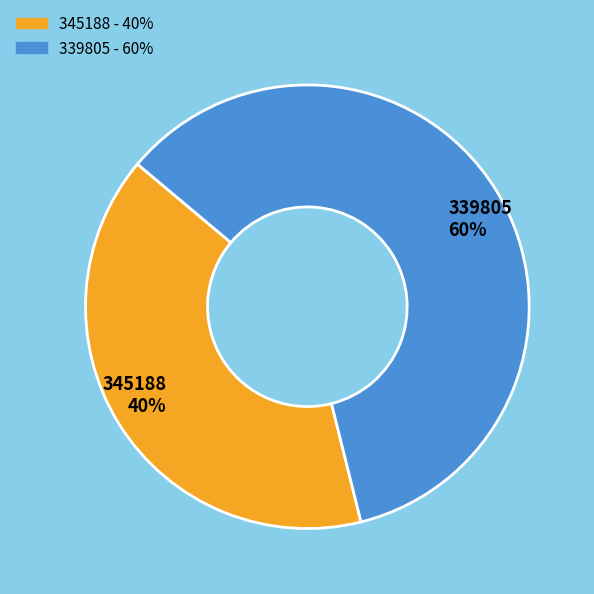

To the nearest percent, what portion does 345188 represent?

40%